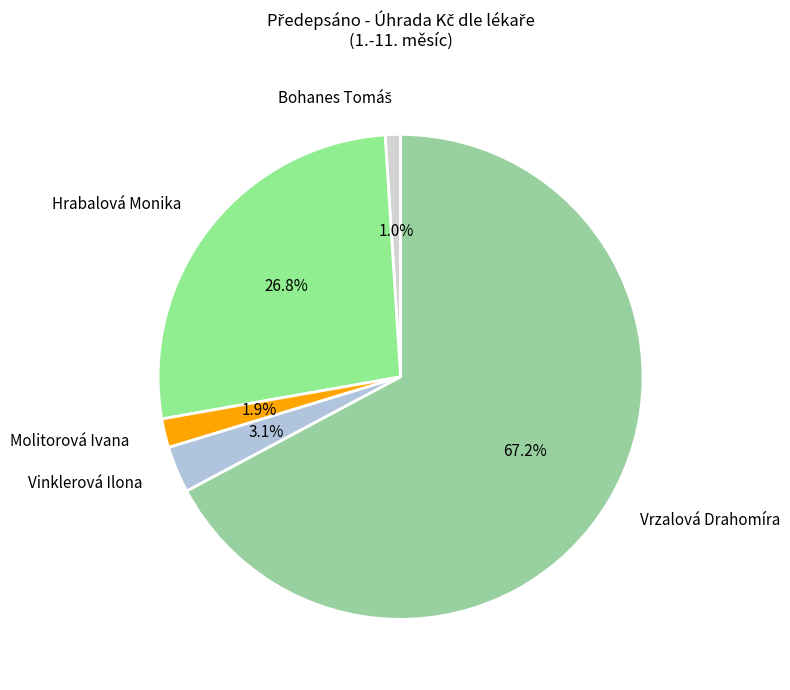

What is the largest slice in the pie chart?

Vrzalová Drahomíra